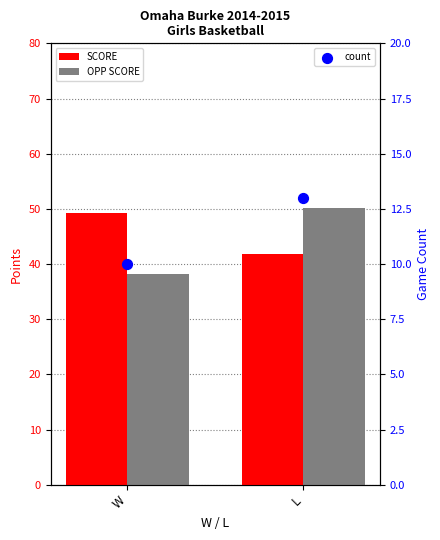

What are all the series names shown in the legend?

SCORE, OPP SCORE, count